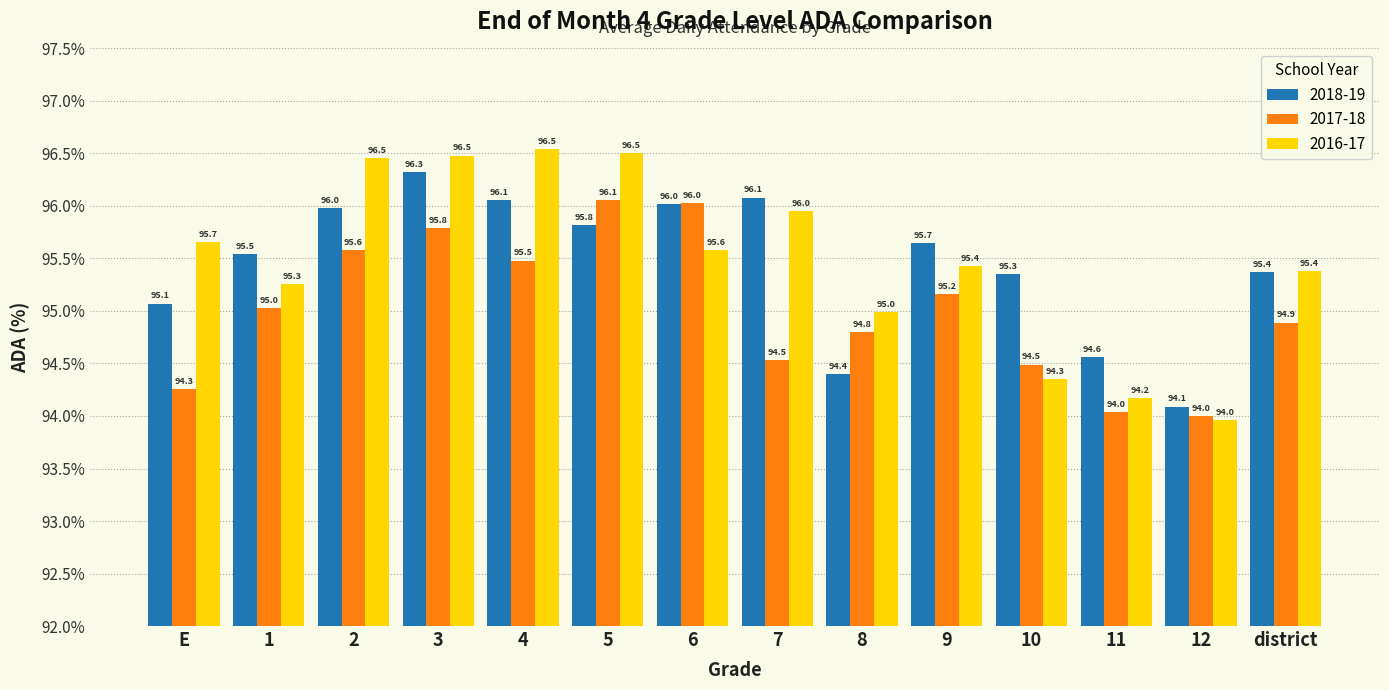

At 10, list the series in order from largest to smallest.

2018-19, 2017-18, 2016-17